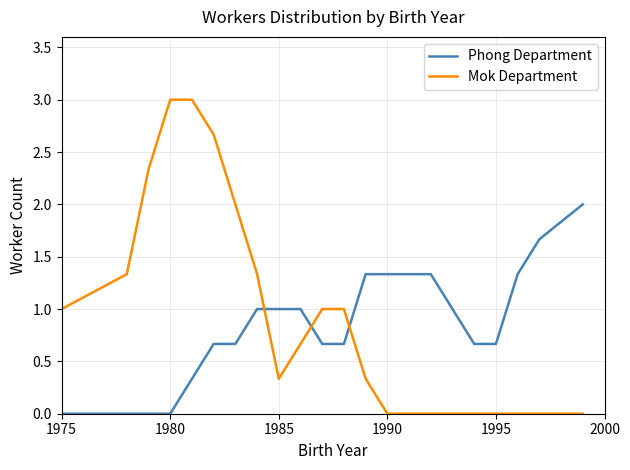

Which series has the largest total across all categories?

Mok Department